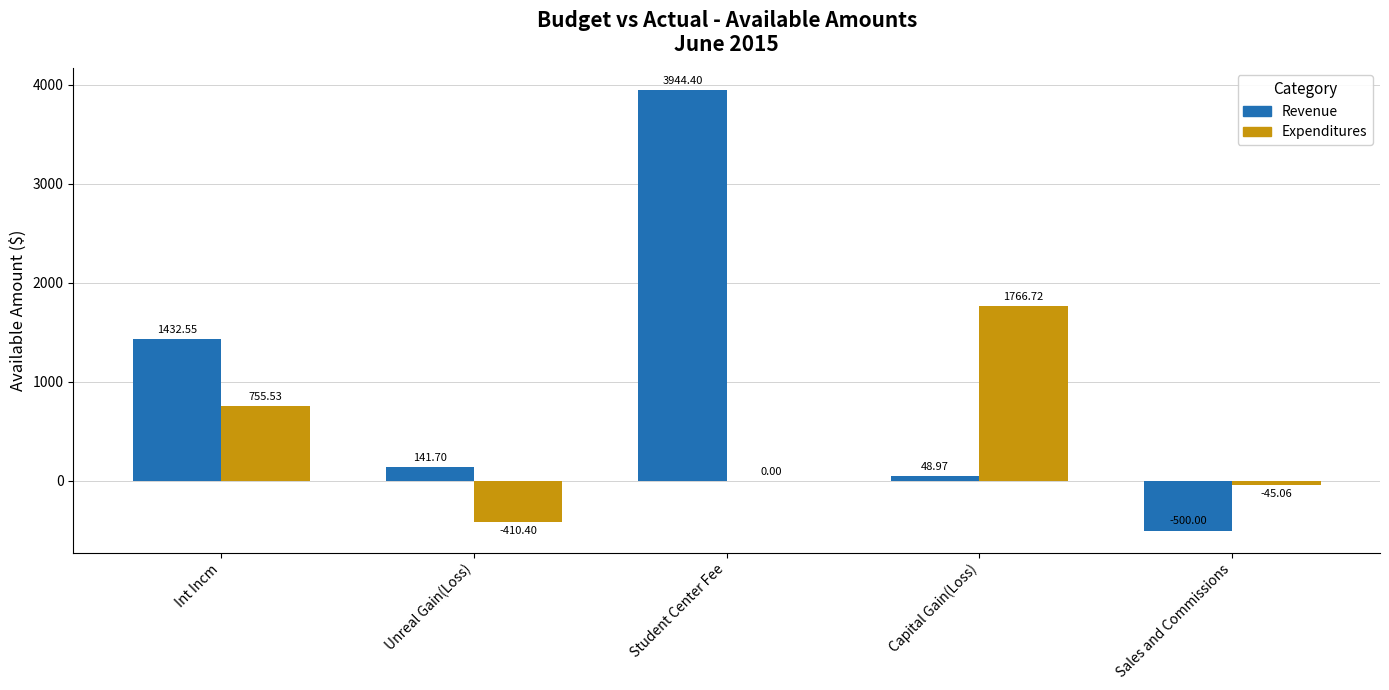

How many distinct data groups are displayed?

2